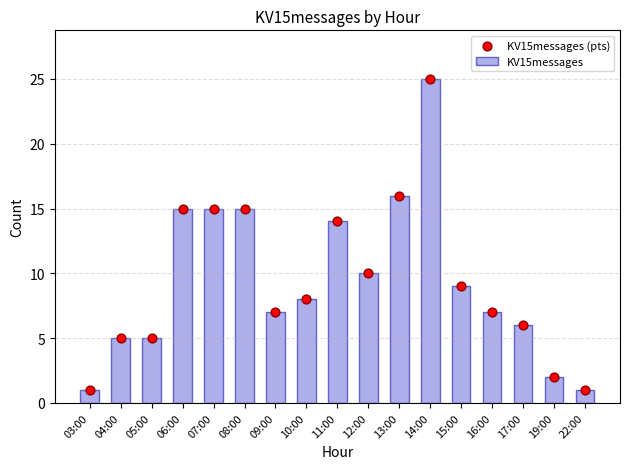

At how many categories does at least one series exceed 21?

1